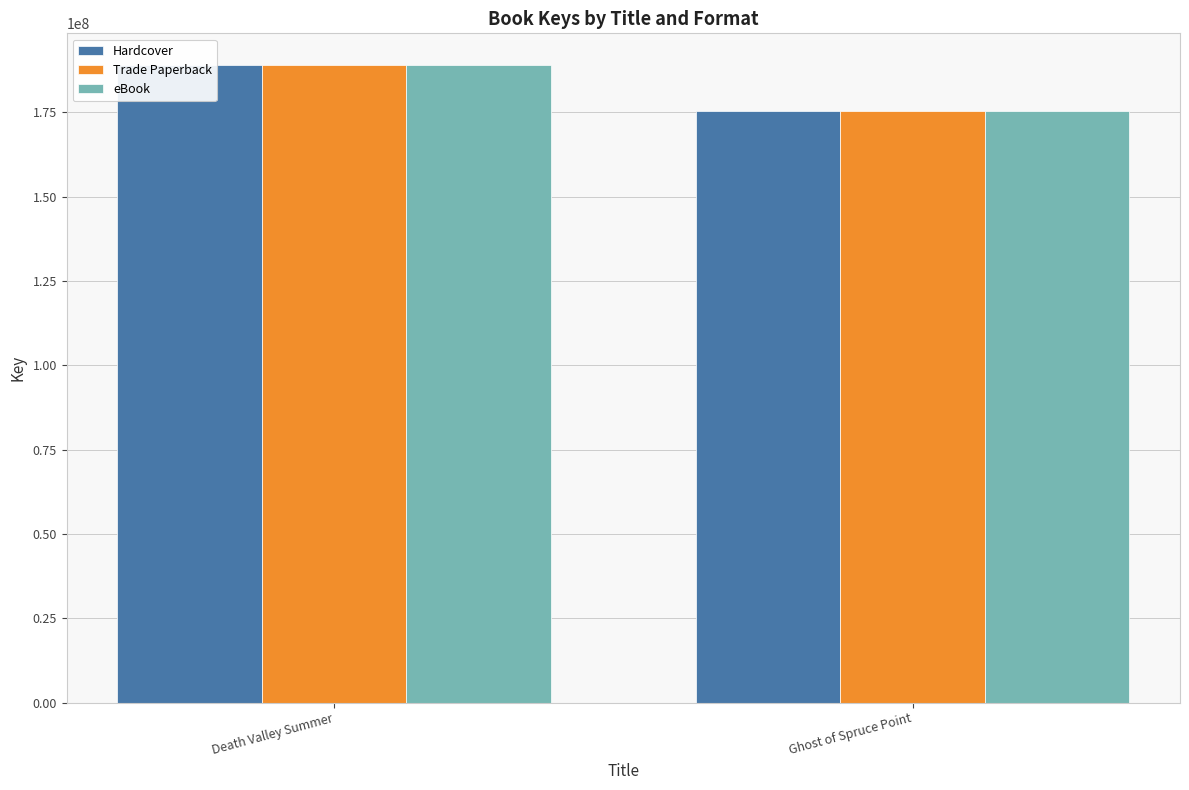

What is the label of the 2nd bar from the left?

Ghost of Spruce Point